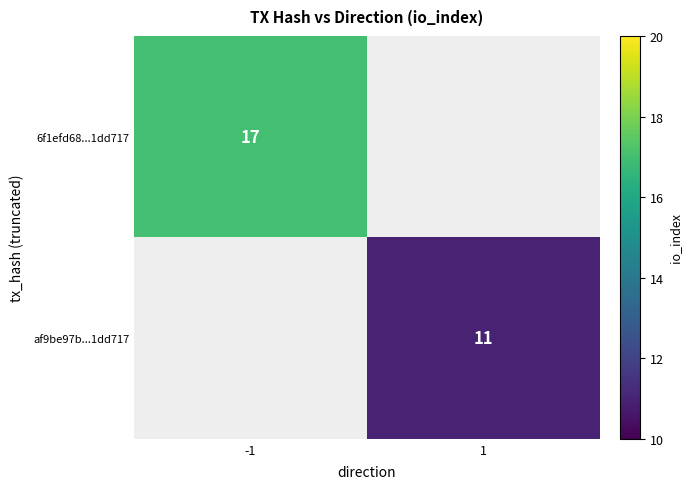

Is the value of af9be97b...1dd717 at 1 greater than the value of 6f1efd68...1dd717 at -1?

No